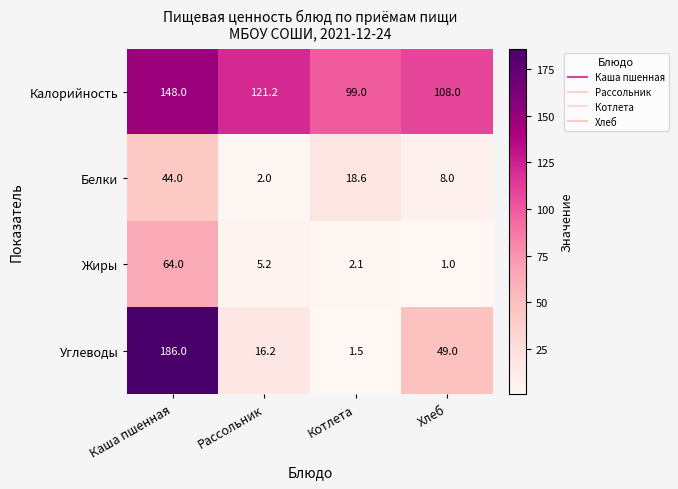

Which series has the largest total across all categories?

Калорийность